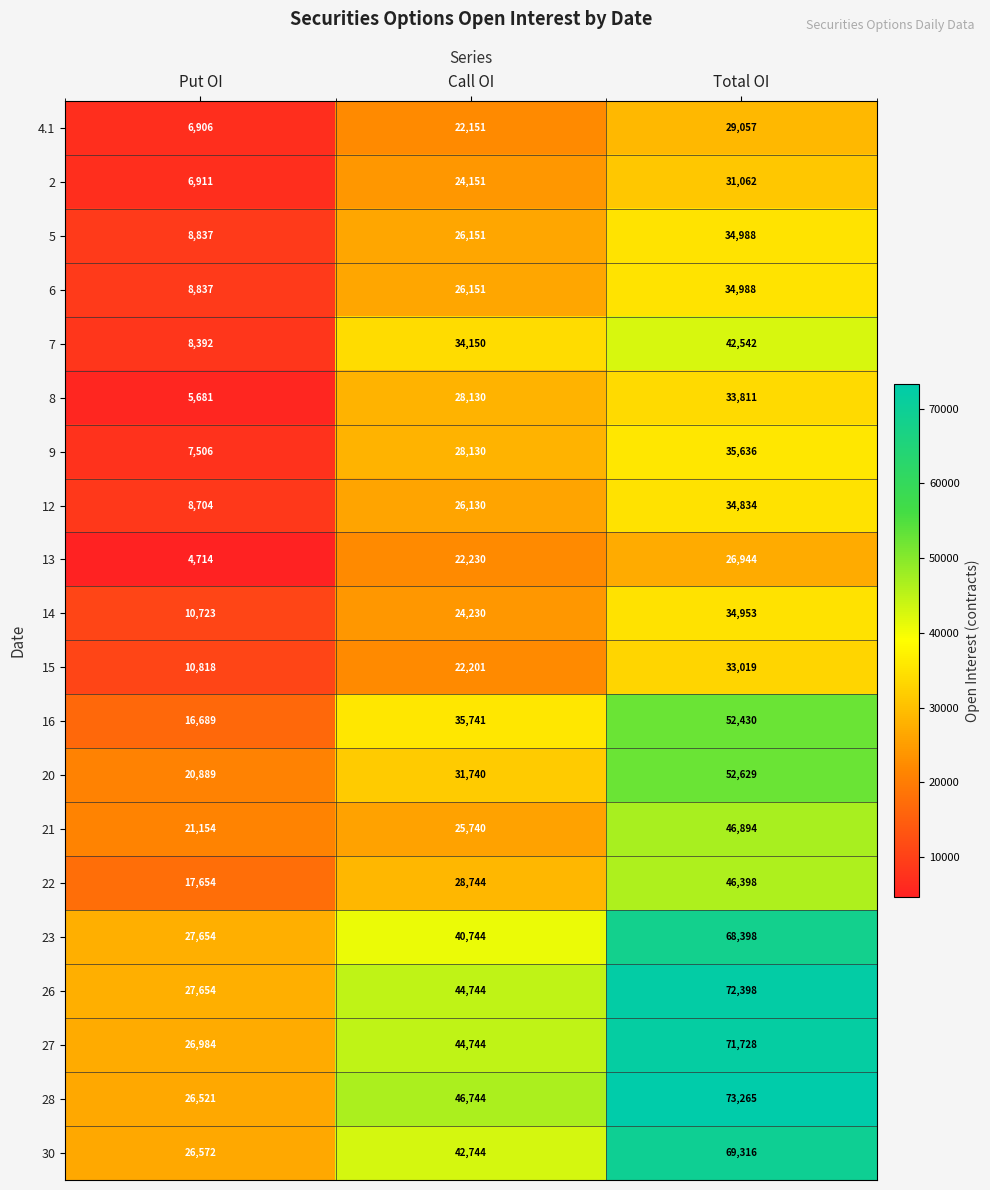

What is the difference between the maximum and minimum values in the 23 series?

40744